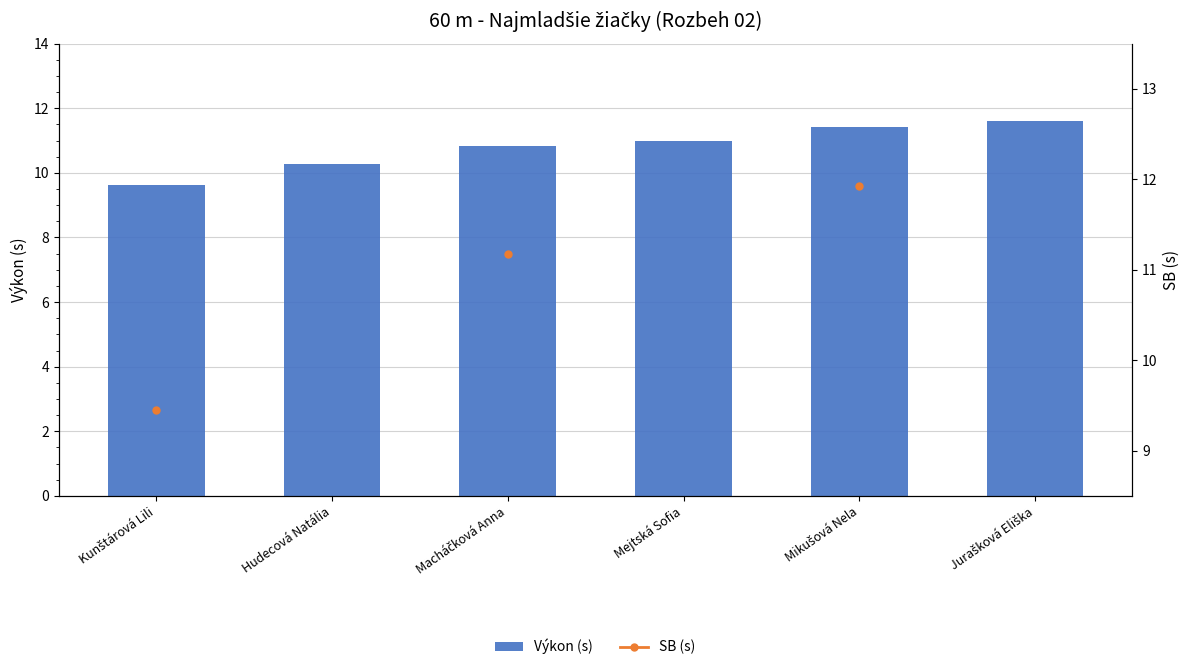

What is the lowest value of the SB (s) series?

9.4